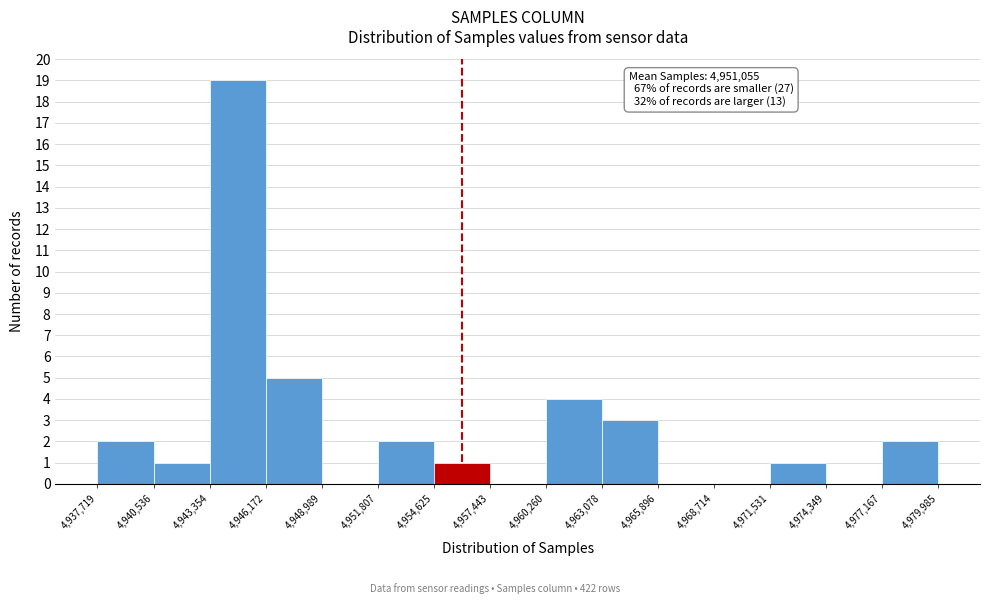

Which range on the x-axis has the tallest bar?

4,943,354 to 4,946,172